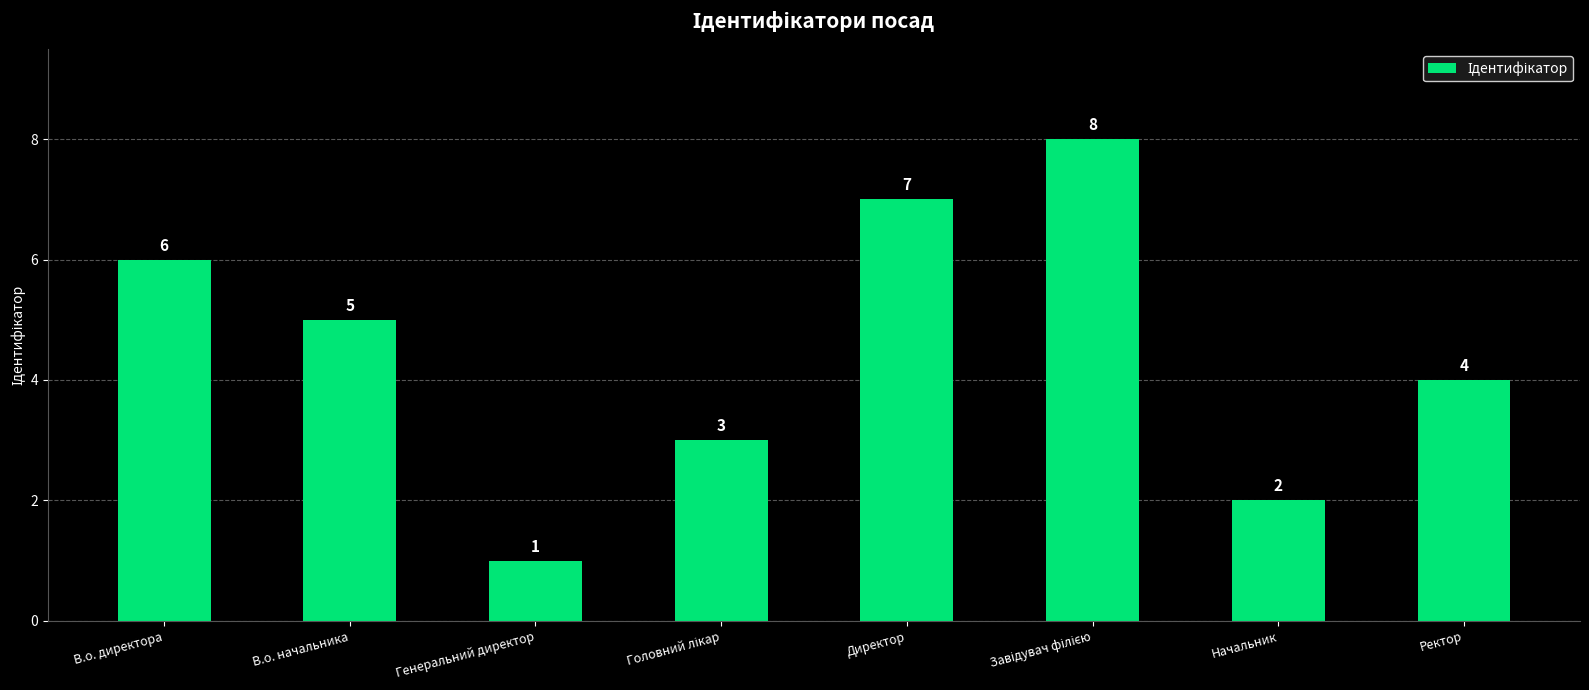

True or false: the data shows 2 at Директор.

False